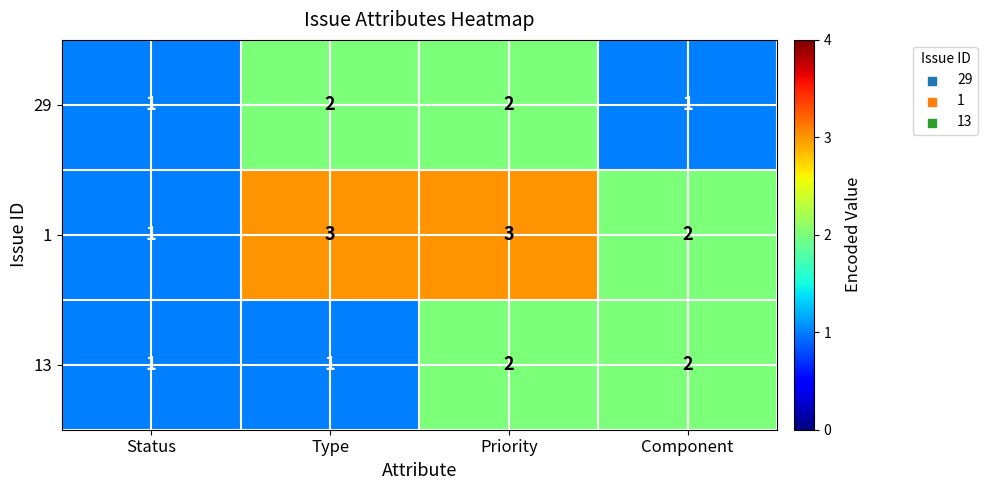

What is the difference between the highest and lowest values at Priority?

1